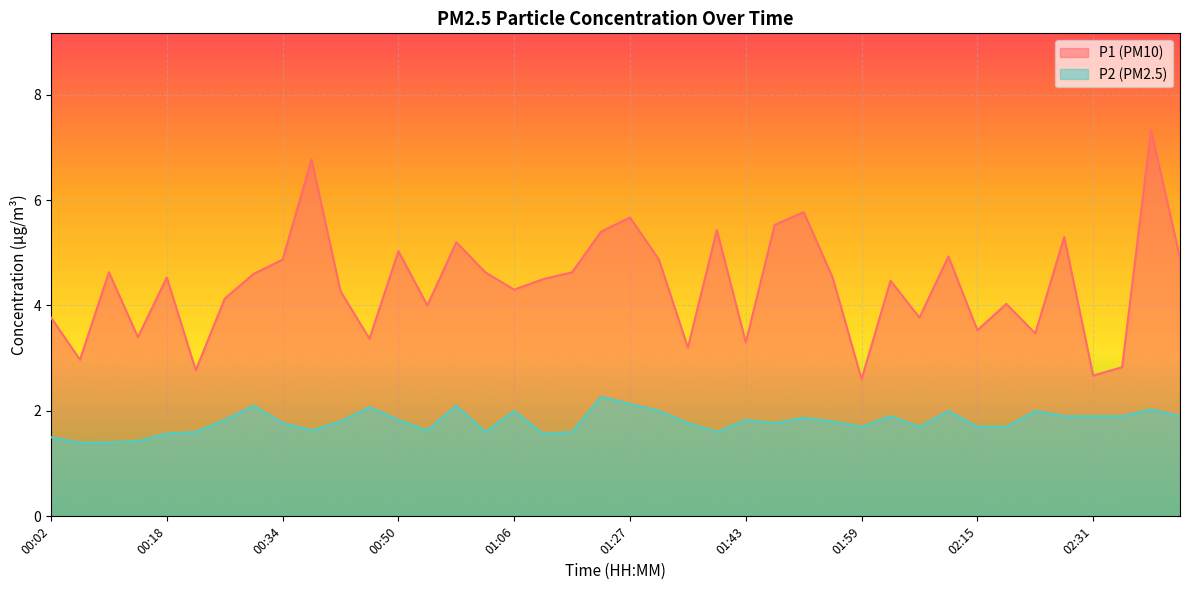

Does the chart display data point markers on the line(s)?

No